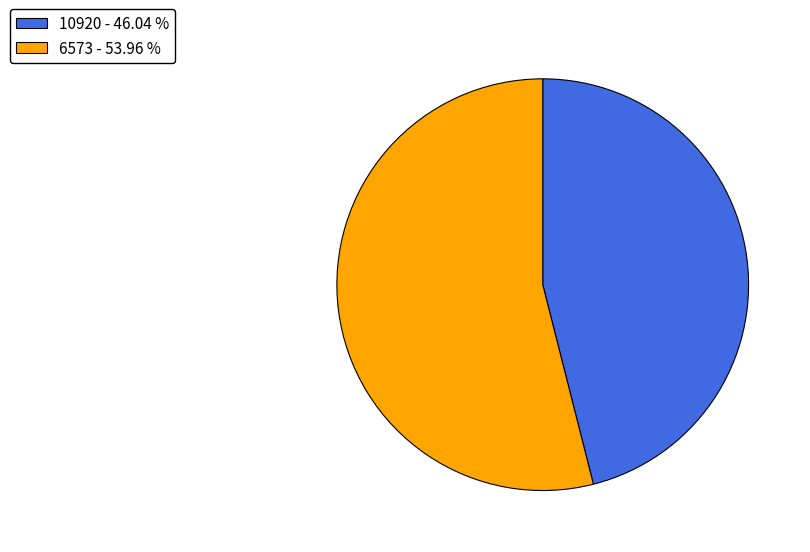

Do 10920 - 46.04 % and 6573 - 53.96 % together represent more than half of the pie?

Yes